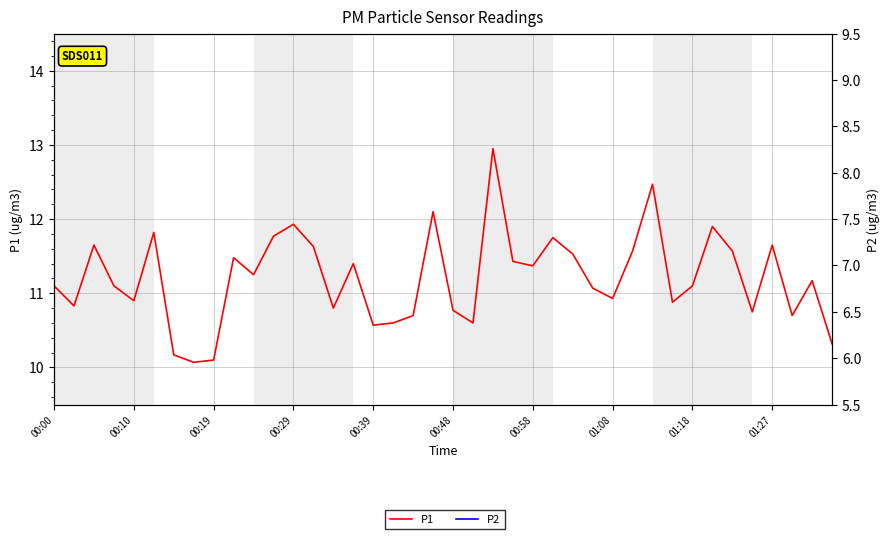

True or false: P1 and P2 cross at least once.

False